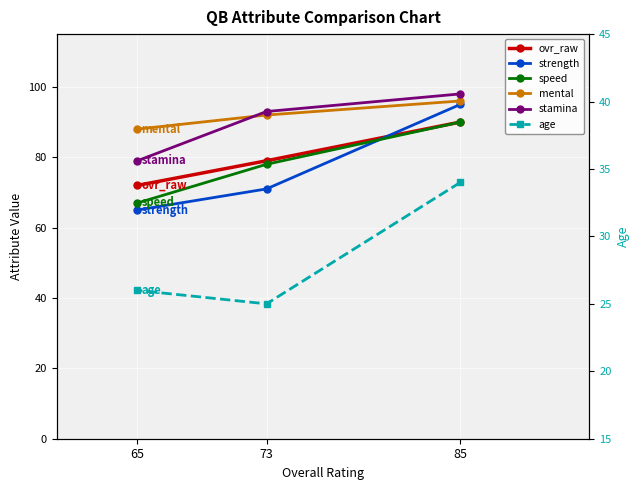

Which series has the largest total across all categories?

mental